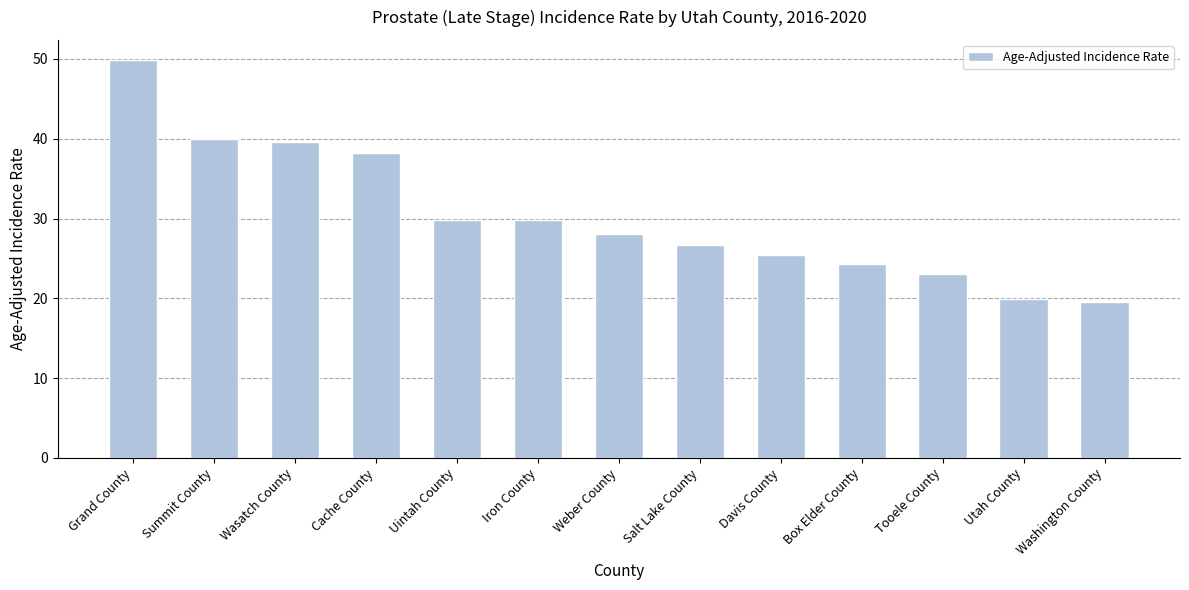

What is the label of the 11th bar from the left?

Tooele County